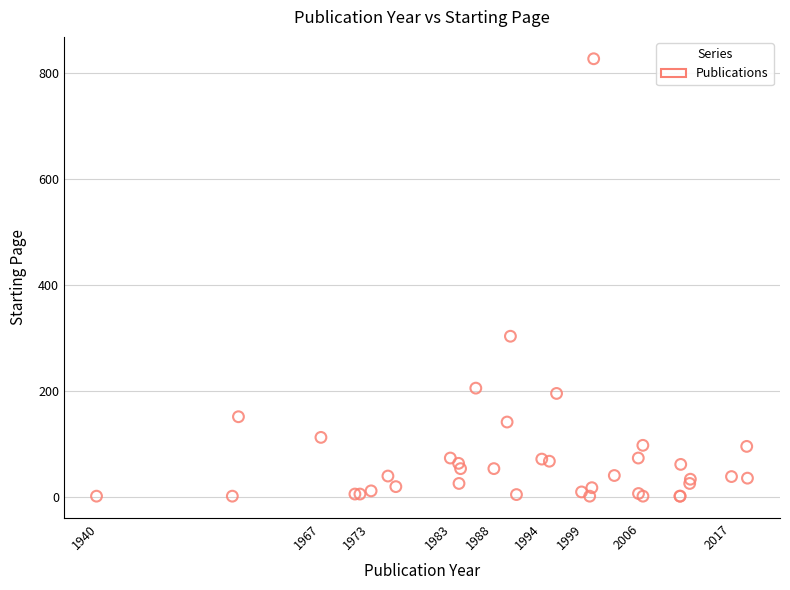

What Y value in the scatter plot is closest to 414?

303